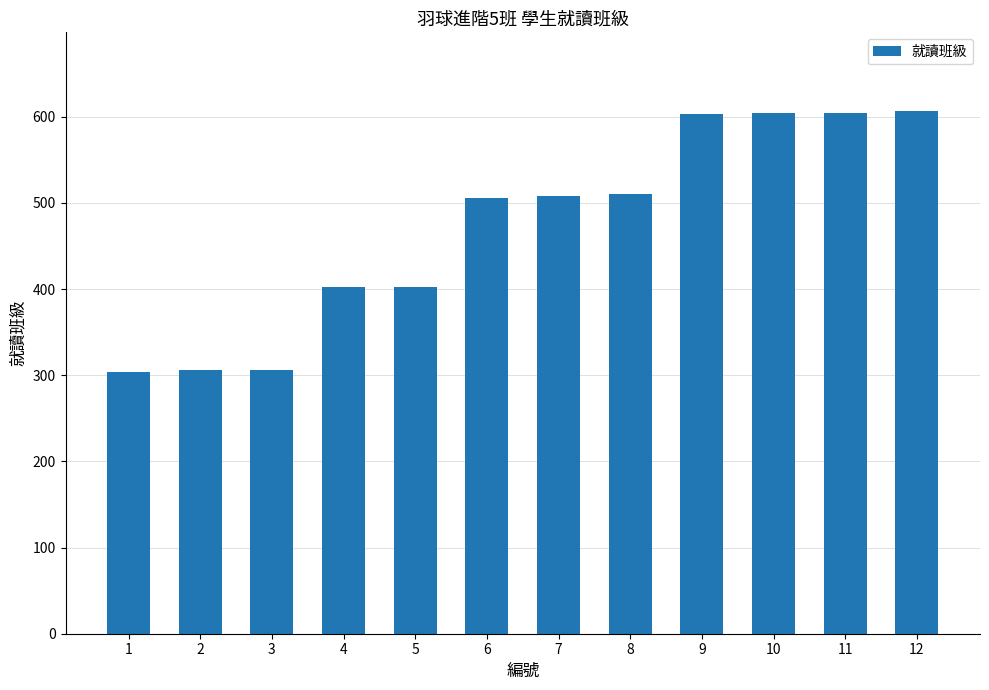

Does the chart contain stacked bars?

No